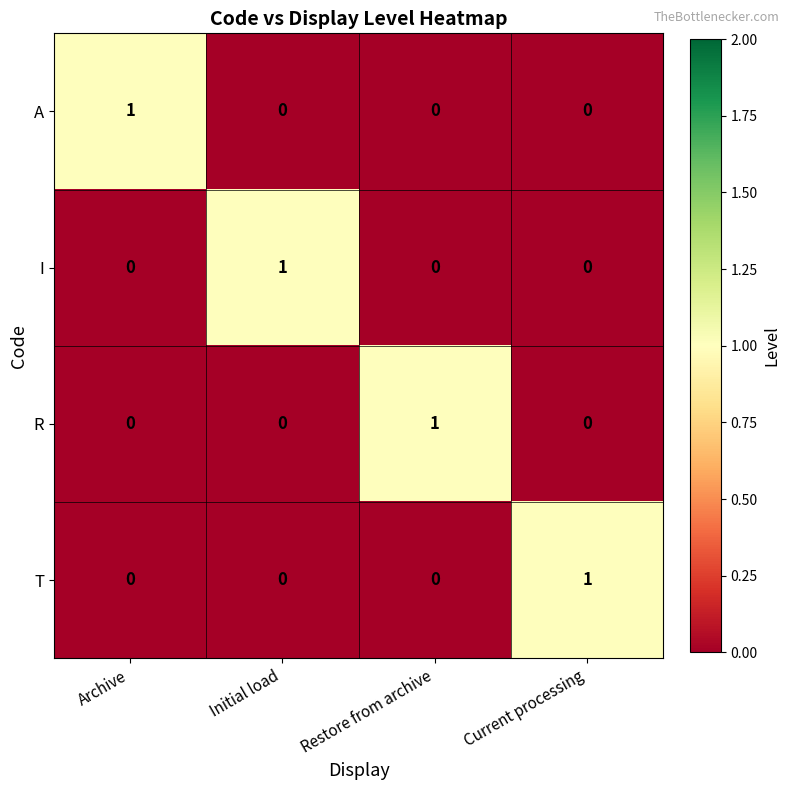

At which label does A reach its peak?

Archive